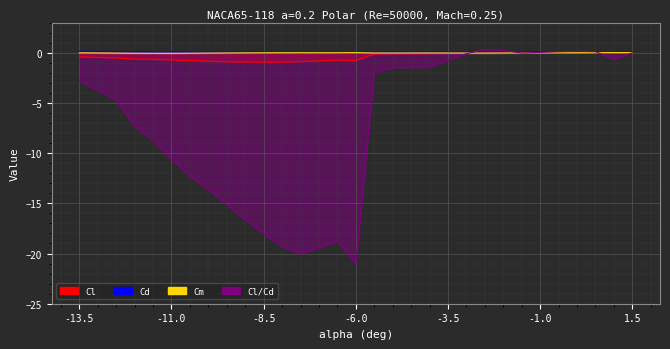

Reading right to left, list all the values displayed in this chart.

Cl: -0.0	-0.0	0.0	0.0	0.0	0.0	-0.0	0.0	0.0	-0.0	-0.0	-0.1	-0.1	-0.1	-0.1	-0.8	-0.7	-0.8	-0.9	-0.9	-0.9	-0.9	-0.9	-0.8	-0.8	-0.7	-0.7	-0.6	-0.5	-0.4
Cd: 0.1	0.1	0.1	0.1	0.1	0.1	0.1	0.1	0.1	0.1	0.1	0.1	0.1	0.1	0.1	0.0	0.0	0.0	0.0	0.0	0.1	0.1	0.1	0.1	0.1	0.1	0.1	0.1	0.1	0.1
Cm: 0.0	0.0	-0.0	-0.0	-0.0	-0.0	-0.0	-0.0	-0.0	-0.0	-0.0	-0.0	-0.0	-0.0	-0.0	0.0	-0.0	-0.0	-0.0	-0.0	-0.0	-0.0	-0.0	-0.0	-0.1	-0.1	-0.1	-0.1	-0.0	-0.0
Cl/Cd: -0.0	-0.6	0.1	0.1	0.1	0.0	-0.0	0.2	0.3	-0.1	-0.7	-1.4	-1.5	-1.5	-1.9	-21.0	-18.8	-19.4	-20.1	-19.3	-18.0	-16.6	-15.1	-13.7	-12.3	-10.6	-8.7	-7.3	-4.7	-2.8